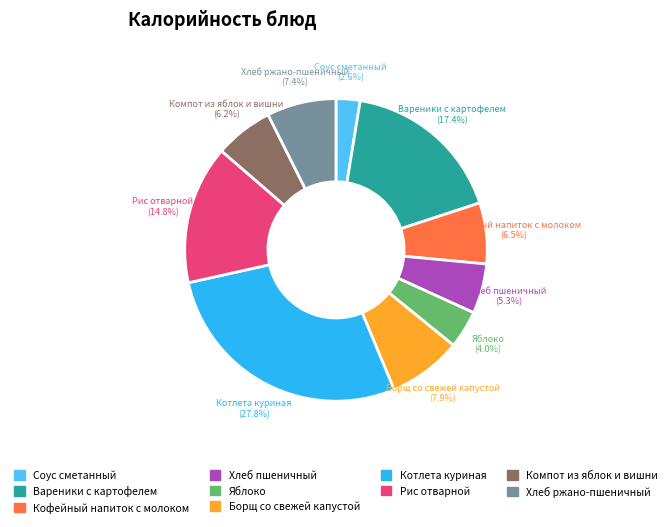

Does Яблоко represent more than half of the total?

No